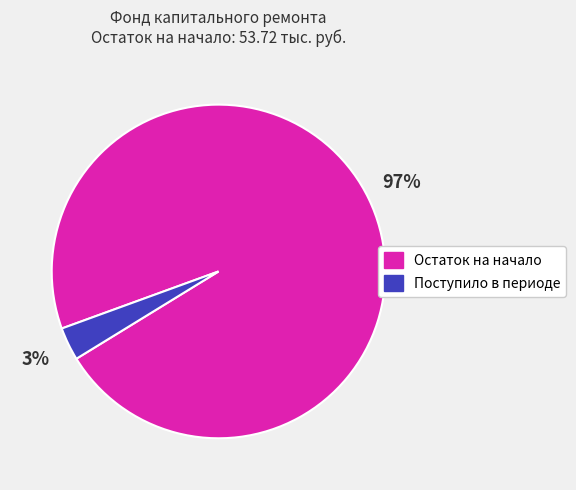

To the nearest percent, what is the difference between the largest and smallest slice percentages?

94%